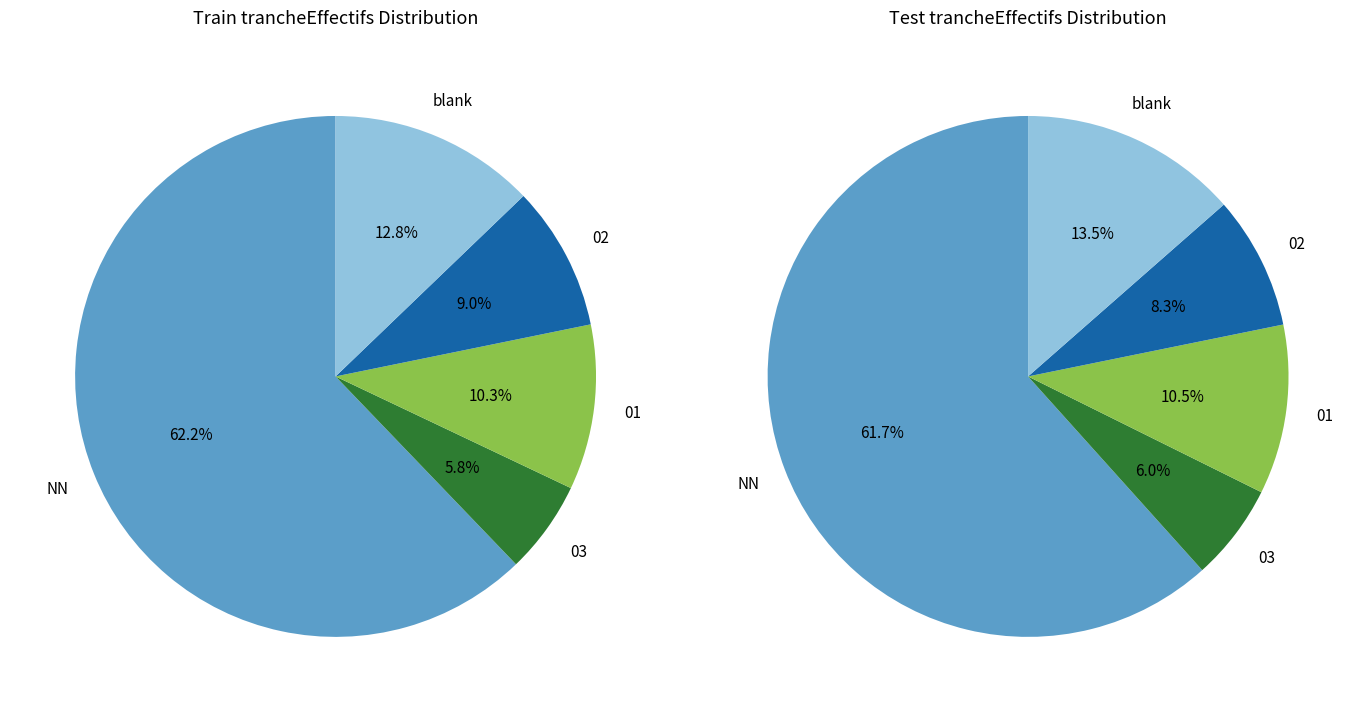

Which slice is the largest?

NN